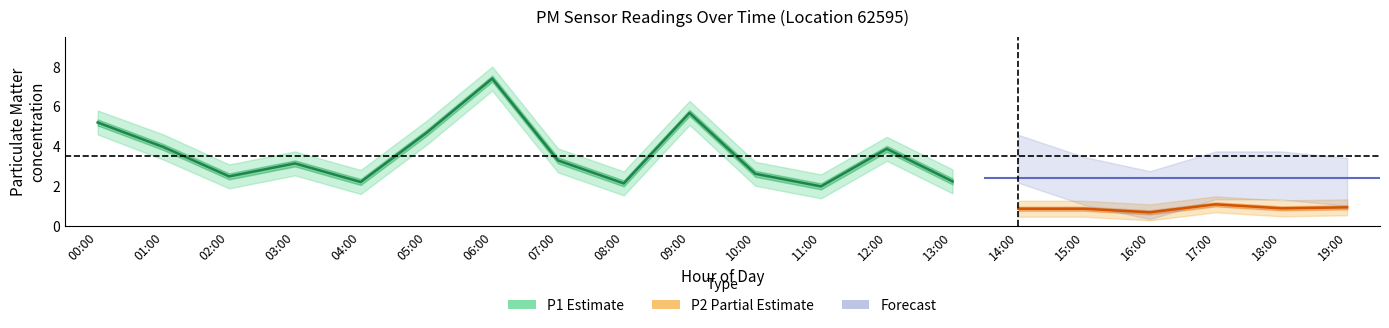

What is the difference between the highest and lowest values at 06:00?

7.4